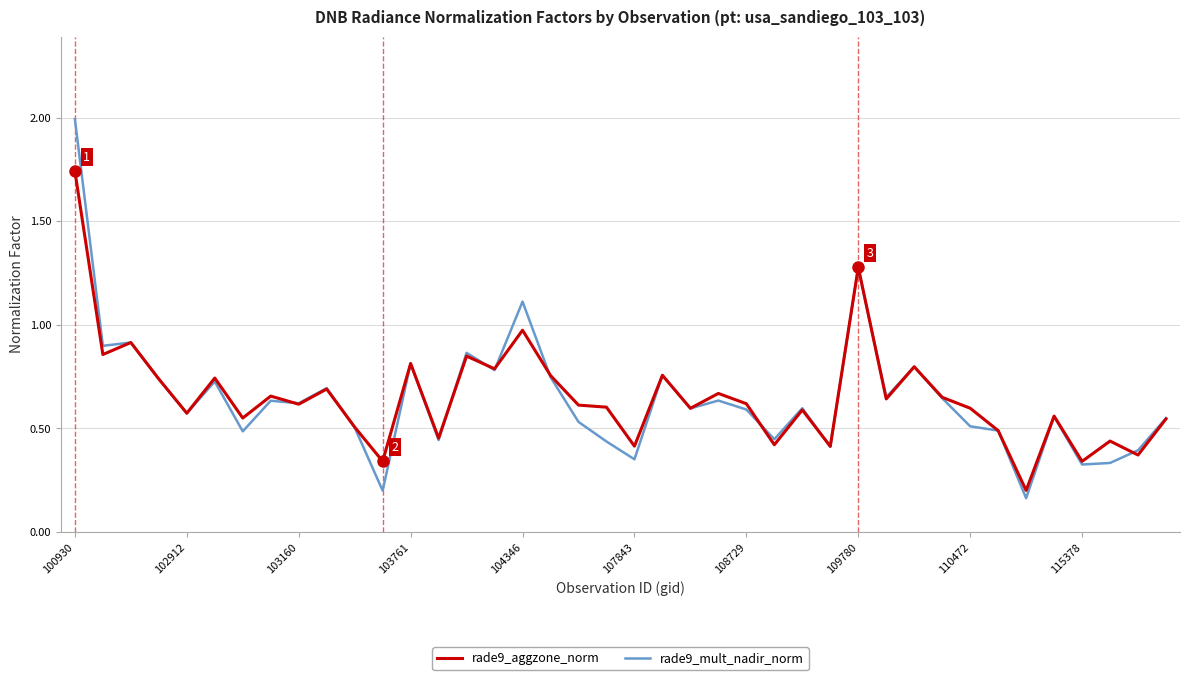

Rank the series by their maximum value, from lowest to highest.

rade9_aggzone_norm, rade9_mult_nadir_norm